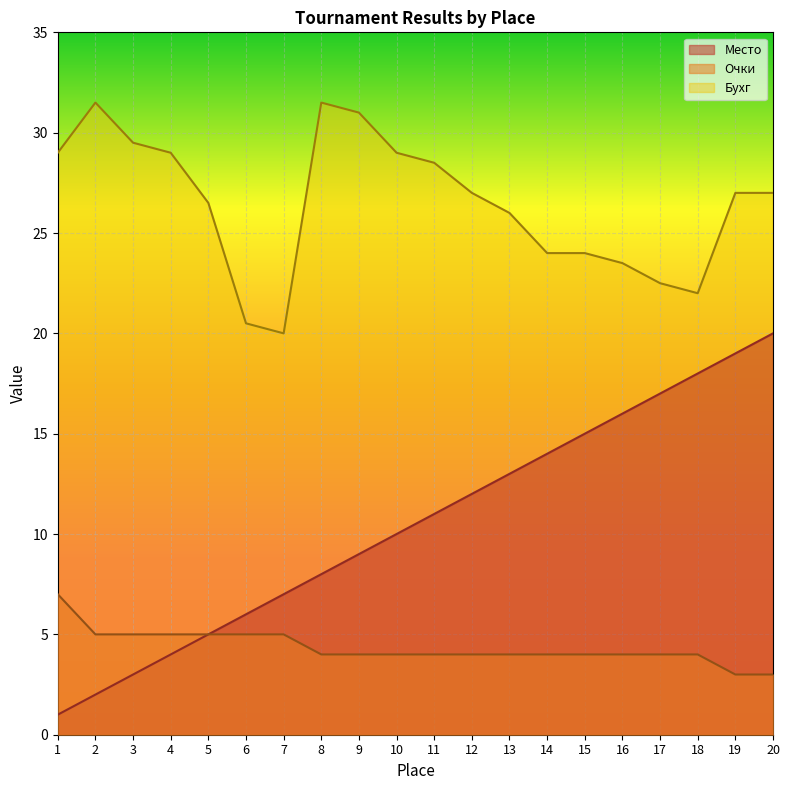

The value of Бухг at 16 is 23.5. True or false?

True